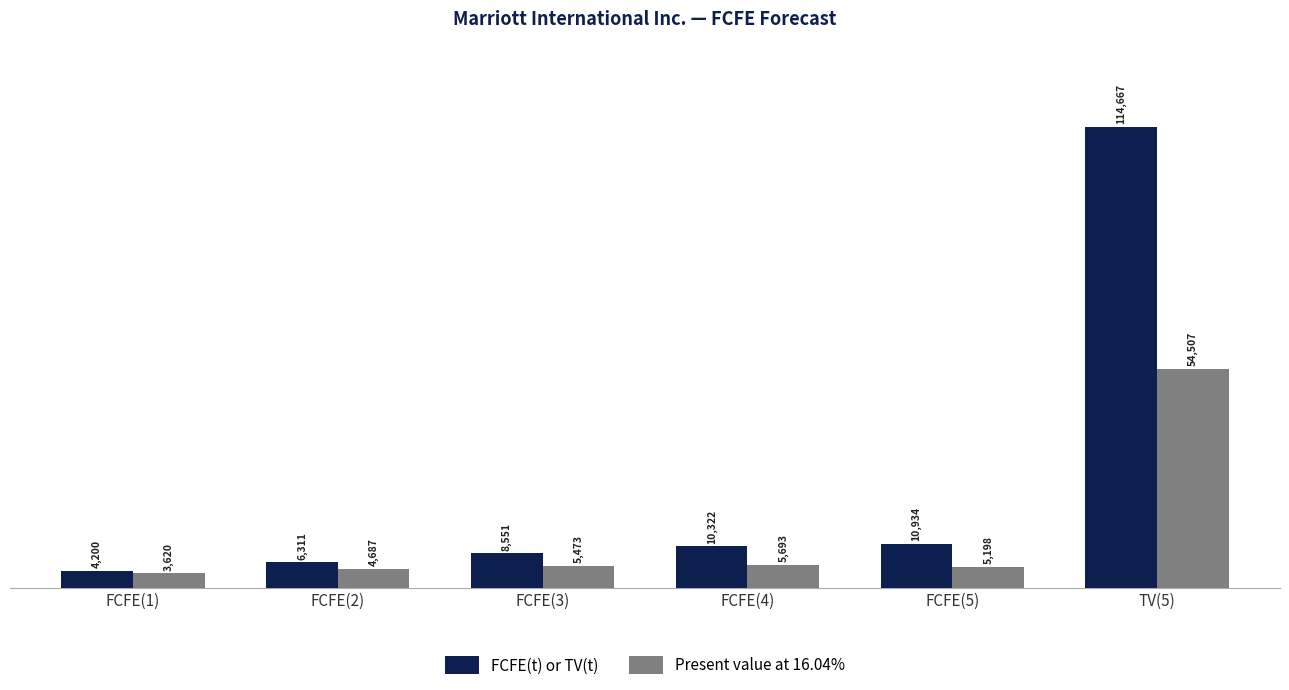

Read the FCFE(t) or TV(t) value at FCFE(2).

6311